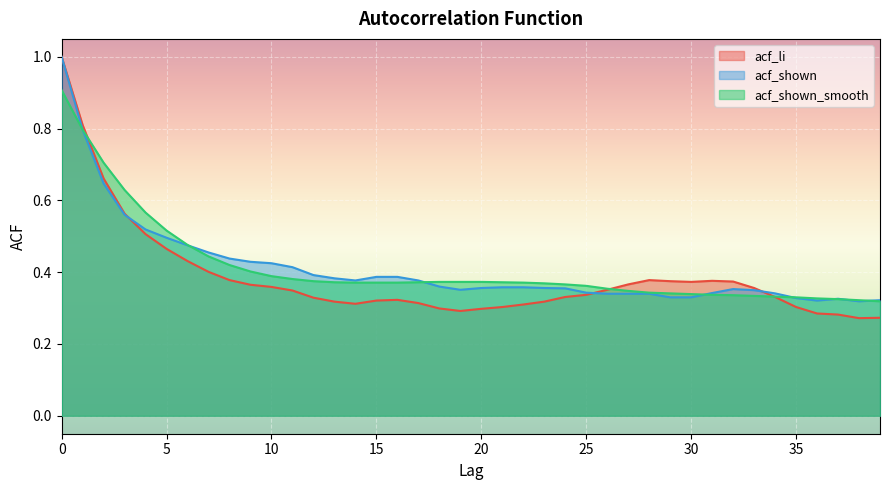

At how many categories does at least one series exceed 0?

40